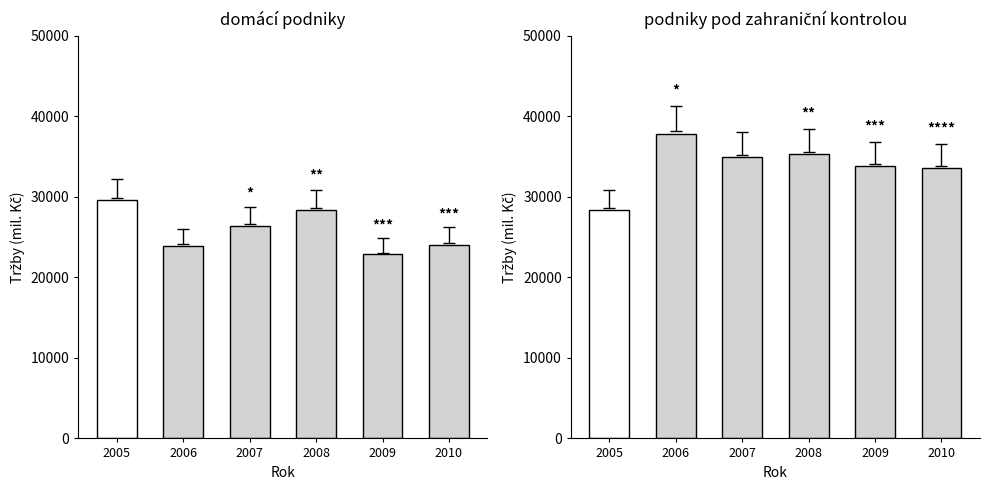

Is it true that podniky pod zahraniční kontrolou equals 34907.9 at 2007?

True